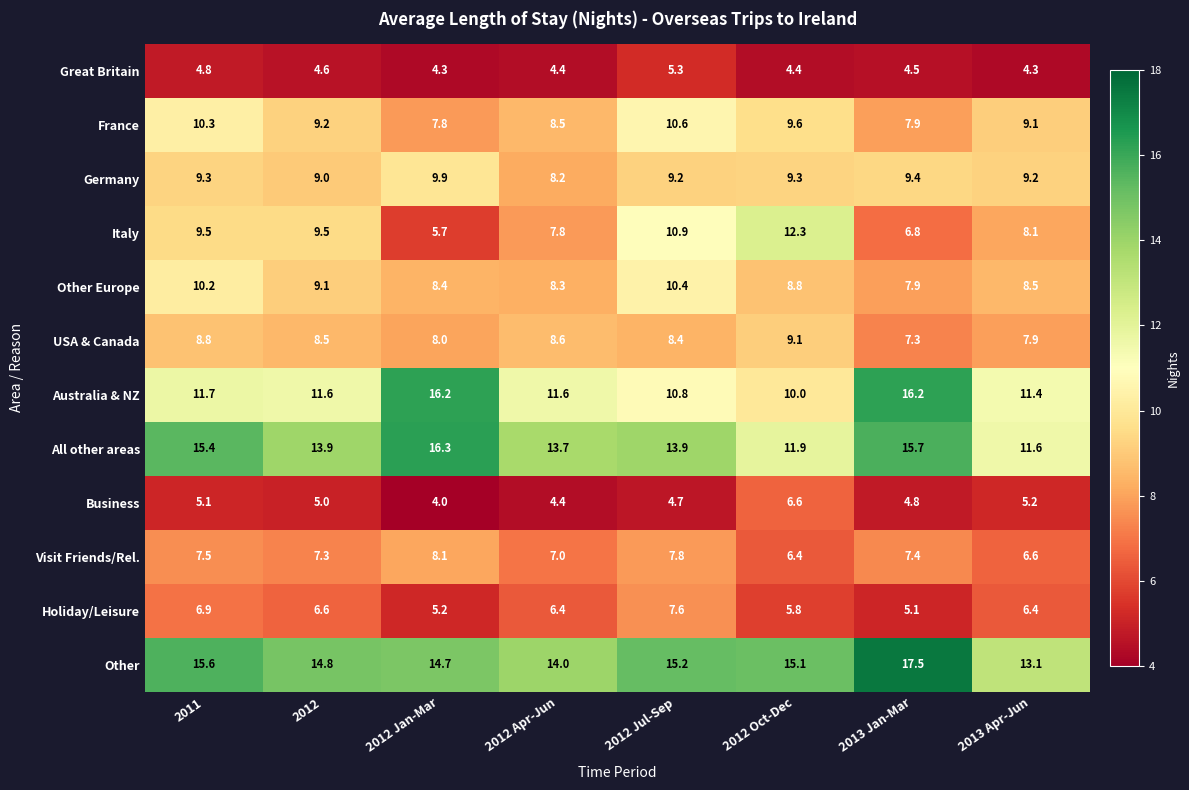

Which series has the widest spread of values?

Italy